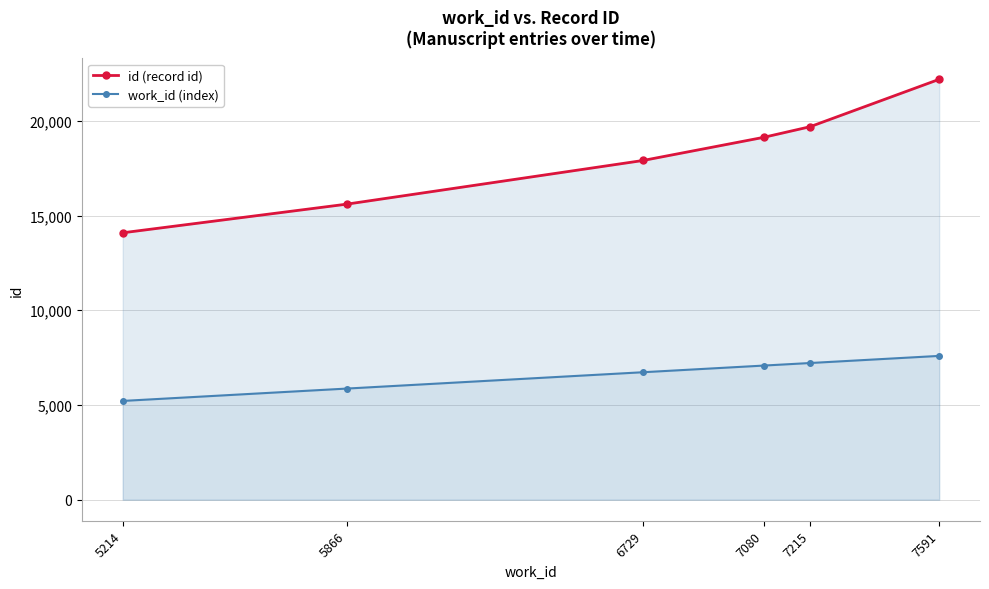

The id (record id) series shows 19127 at 7080. True or false?

True